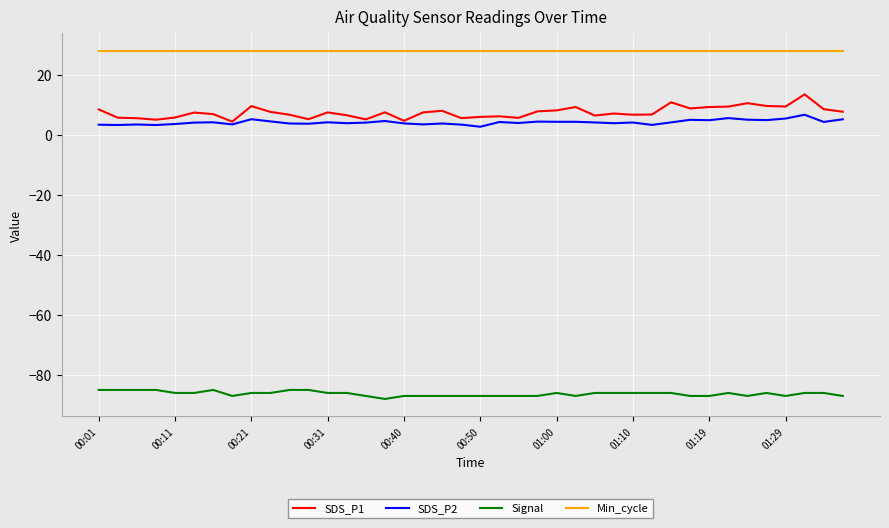

Which series has the largest total across all categories?

Min_cycle